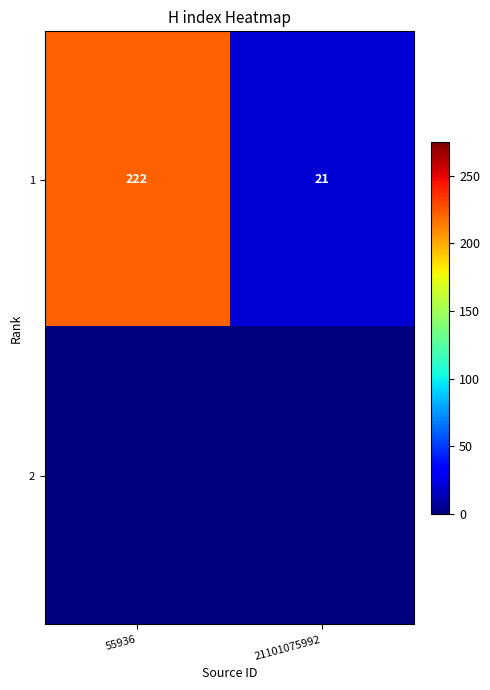

Is it true that 1 equals 21 at 21101075992?

True